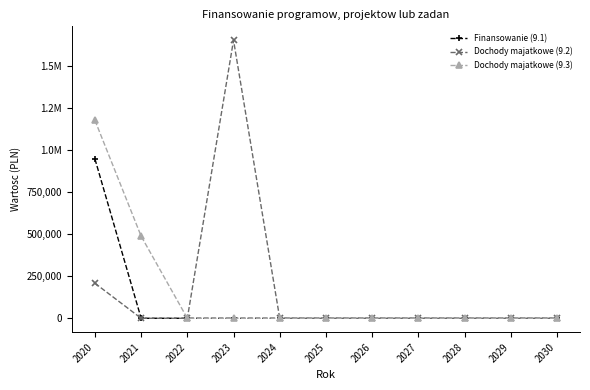

What are all the series names shown in the legend?

Finansowanie (9.1), Dochody majatkowe (9.2), Dochody majatkowe (9.3)